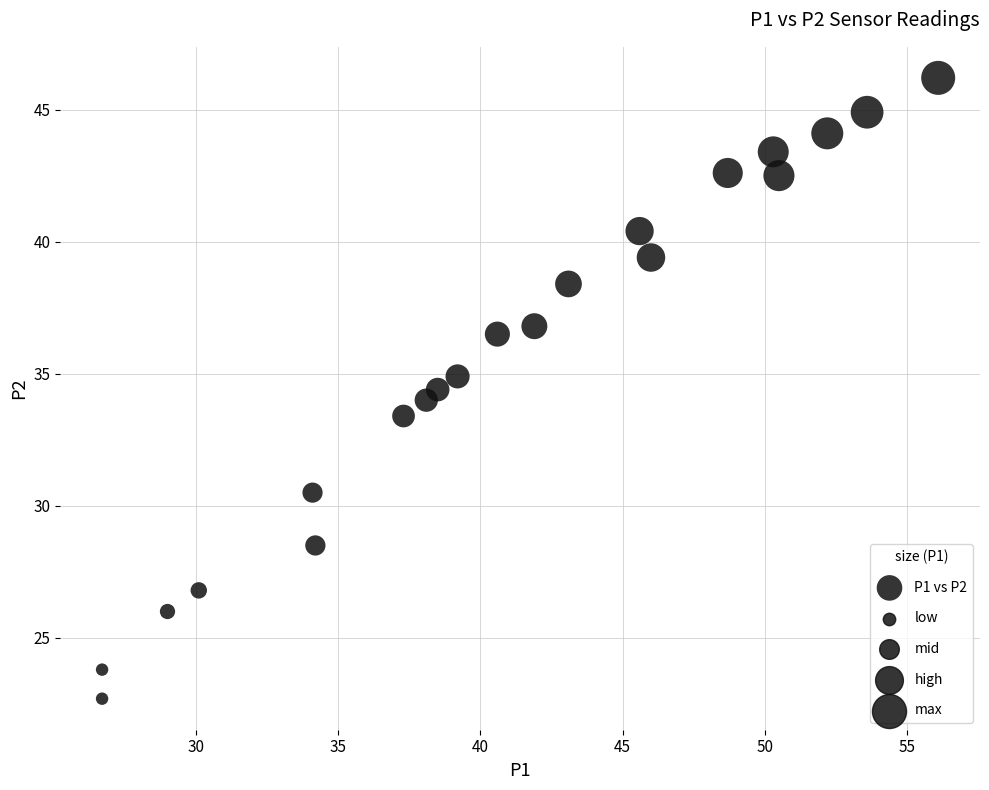

What is the range of Y values (max minus min)?

23.5